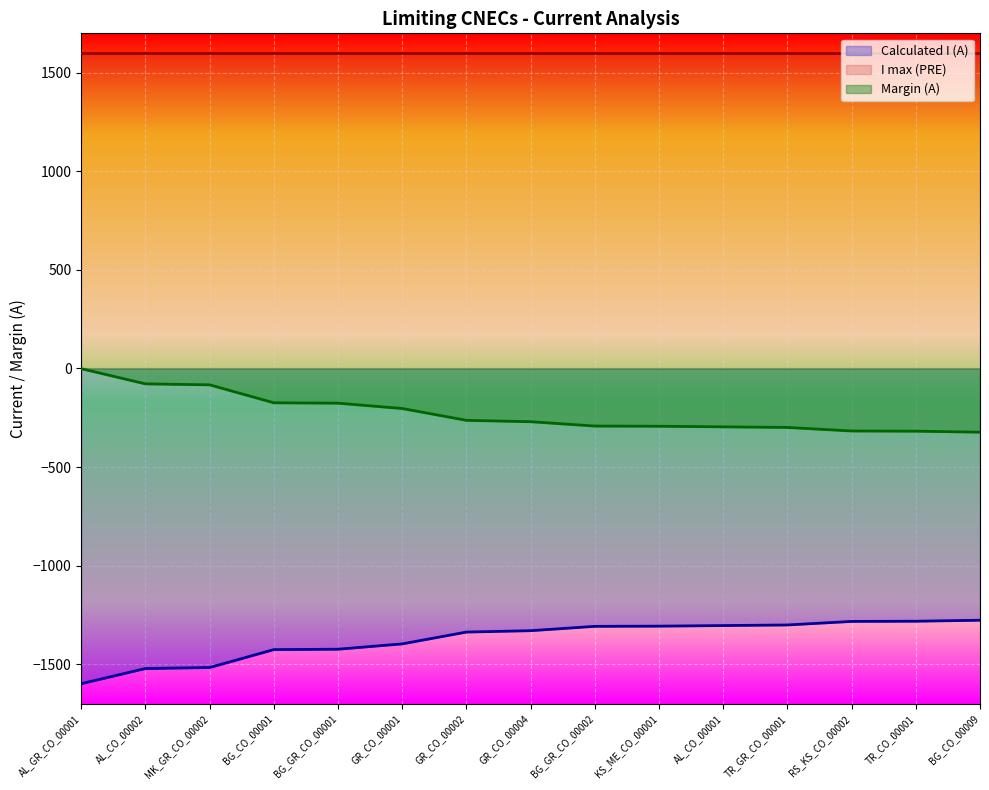

What is the approximate value of Calculated I (A) at RS_KS_CO_00002, to the nearest 5?

-1285